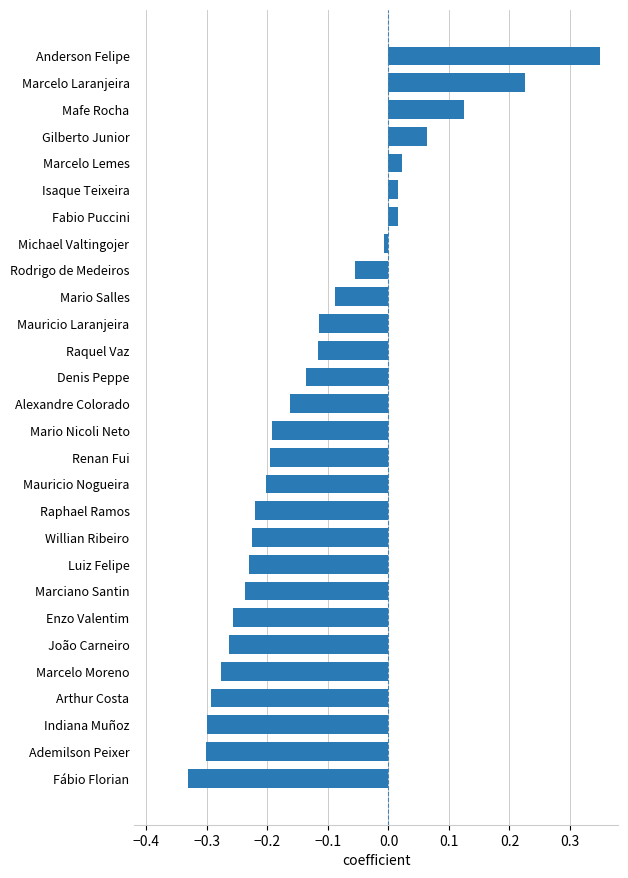

What is the difference between the maximum and minimum values?

0.7